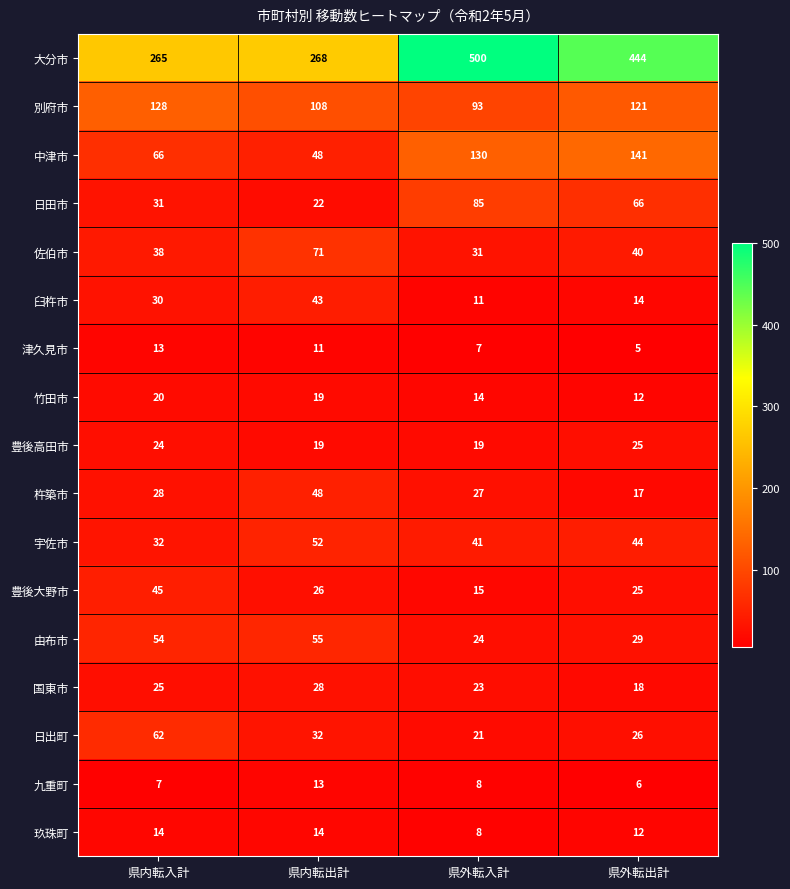

Count the number of categories in the chart.

4